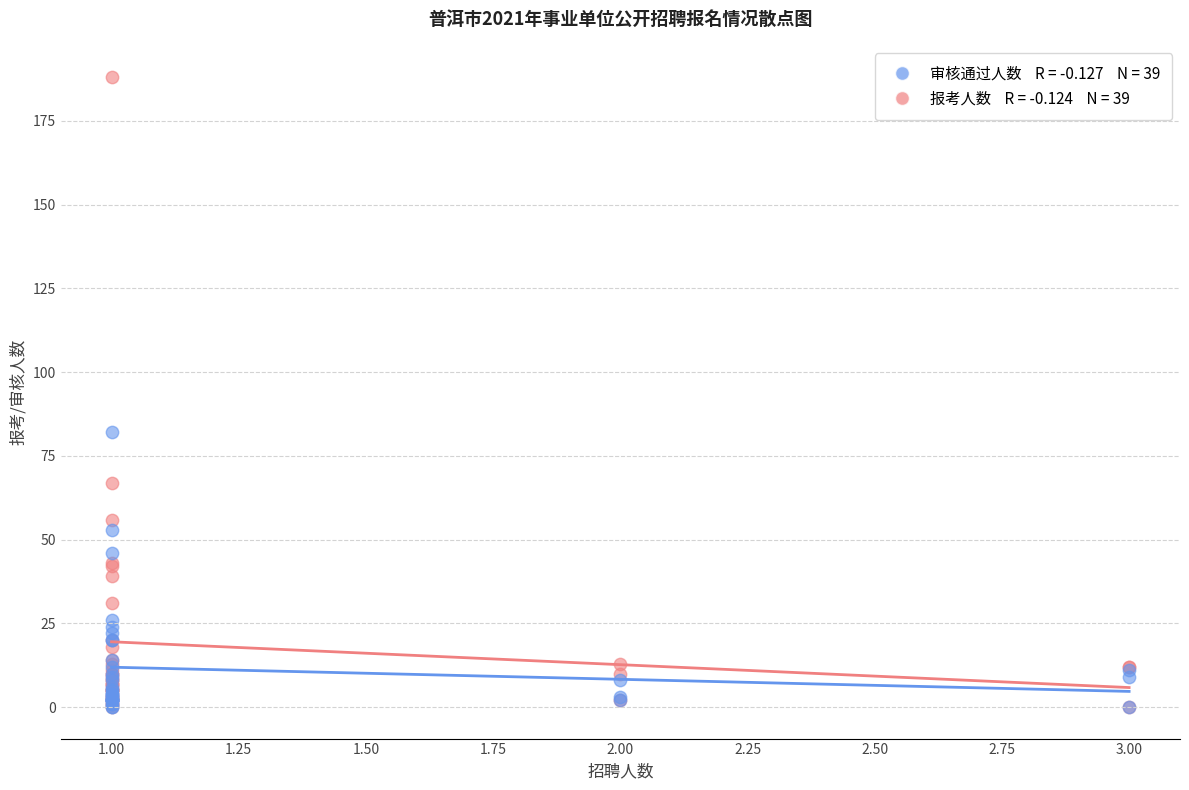

Across all series, what Y value is closest to 94?

82